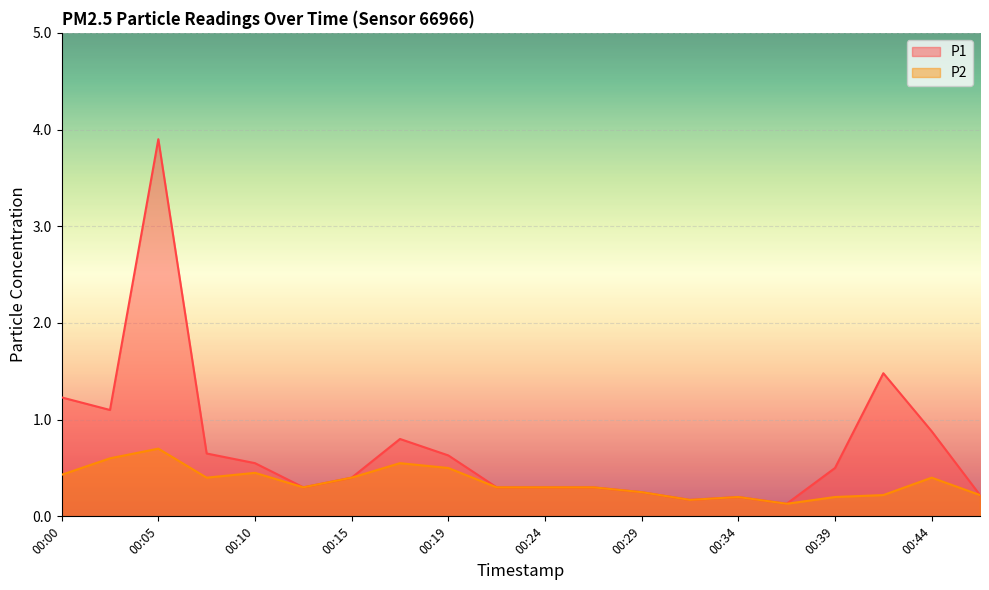

True or false: P2 and P1 intersect in this chart.

False